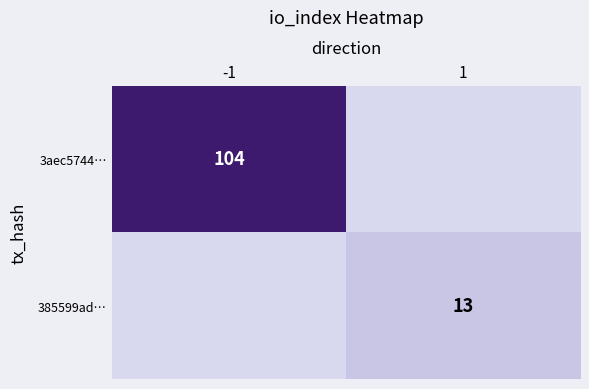

Which has a higher value, -1 or 1?

-1